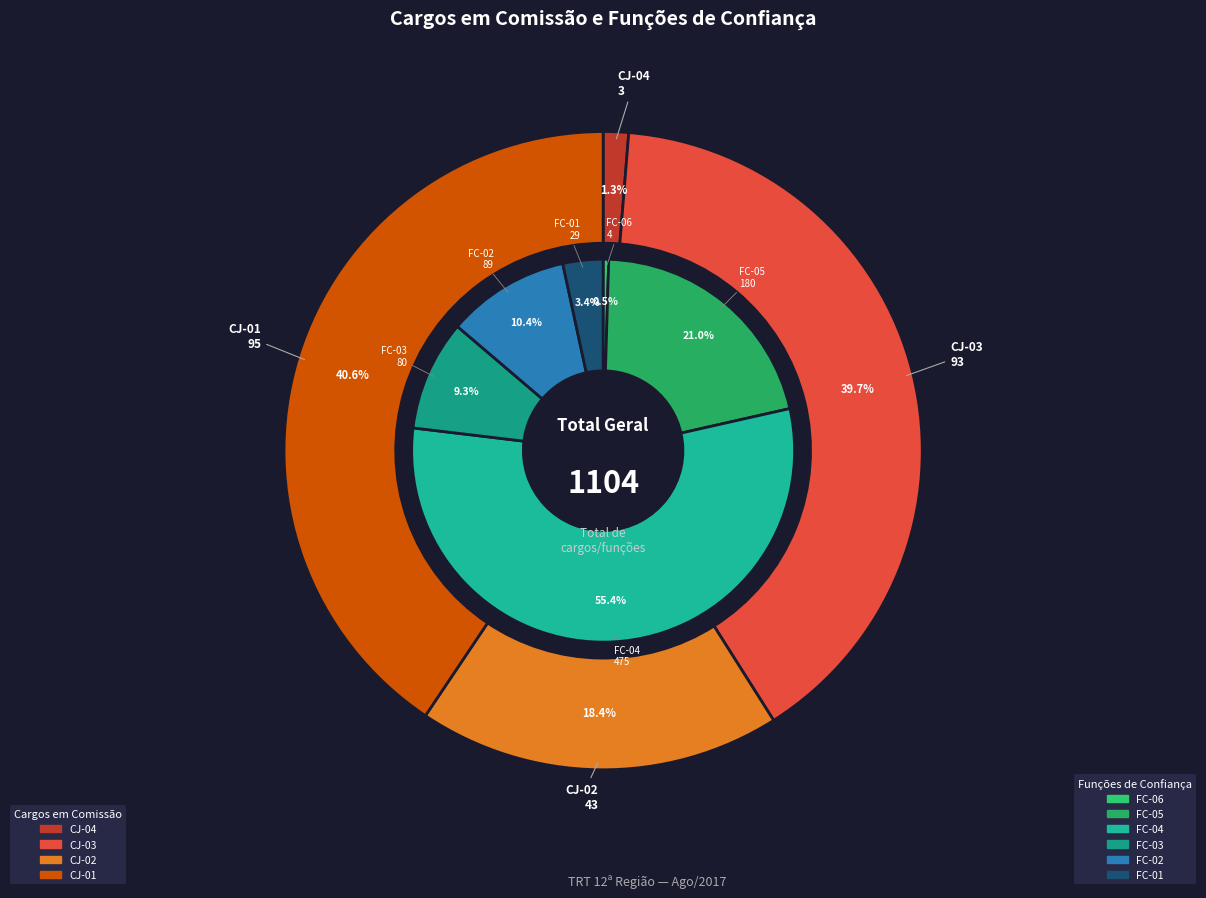

Do CJ-01 and CJ-03 together represent more than half of the pie?

Yes